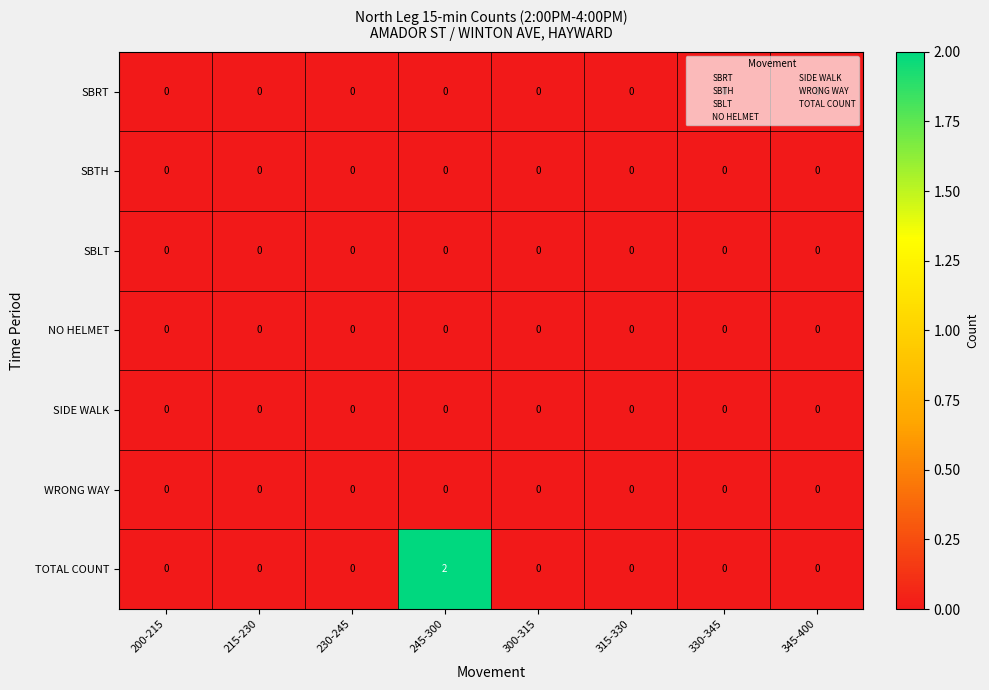

Which series has the widest spread of values?

TOTAL COUNT